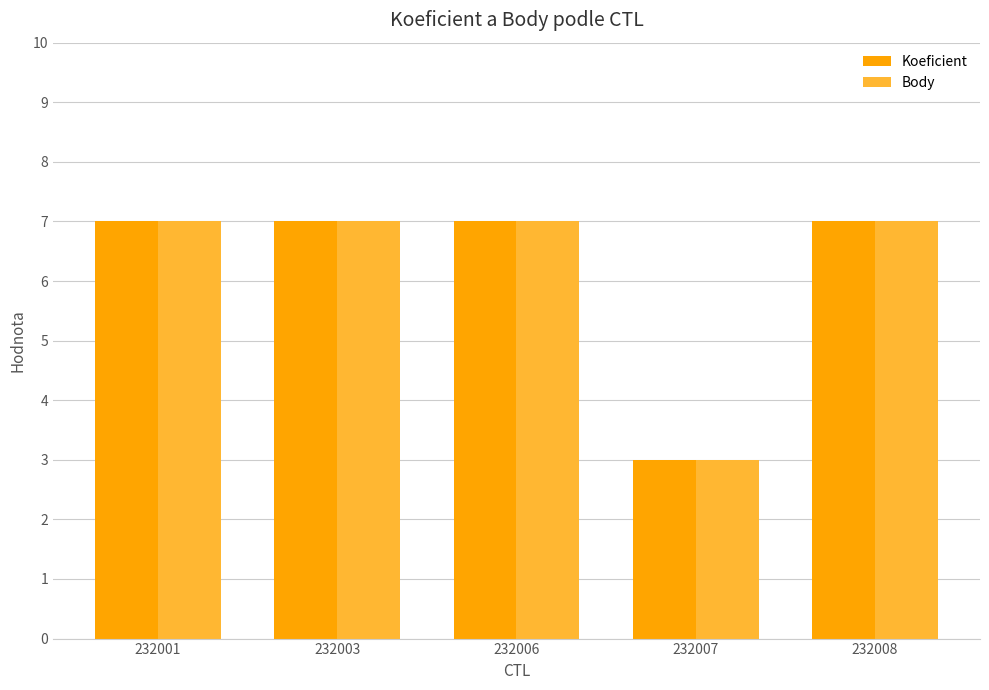

How many bars are there in each group?

2